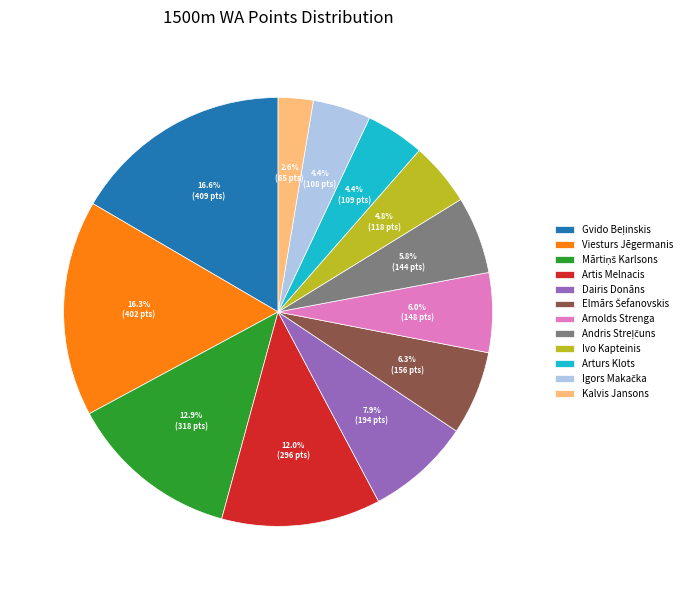

Is there any slice that represents more than half of the pie?

No